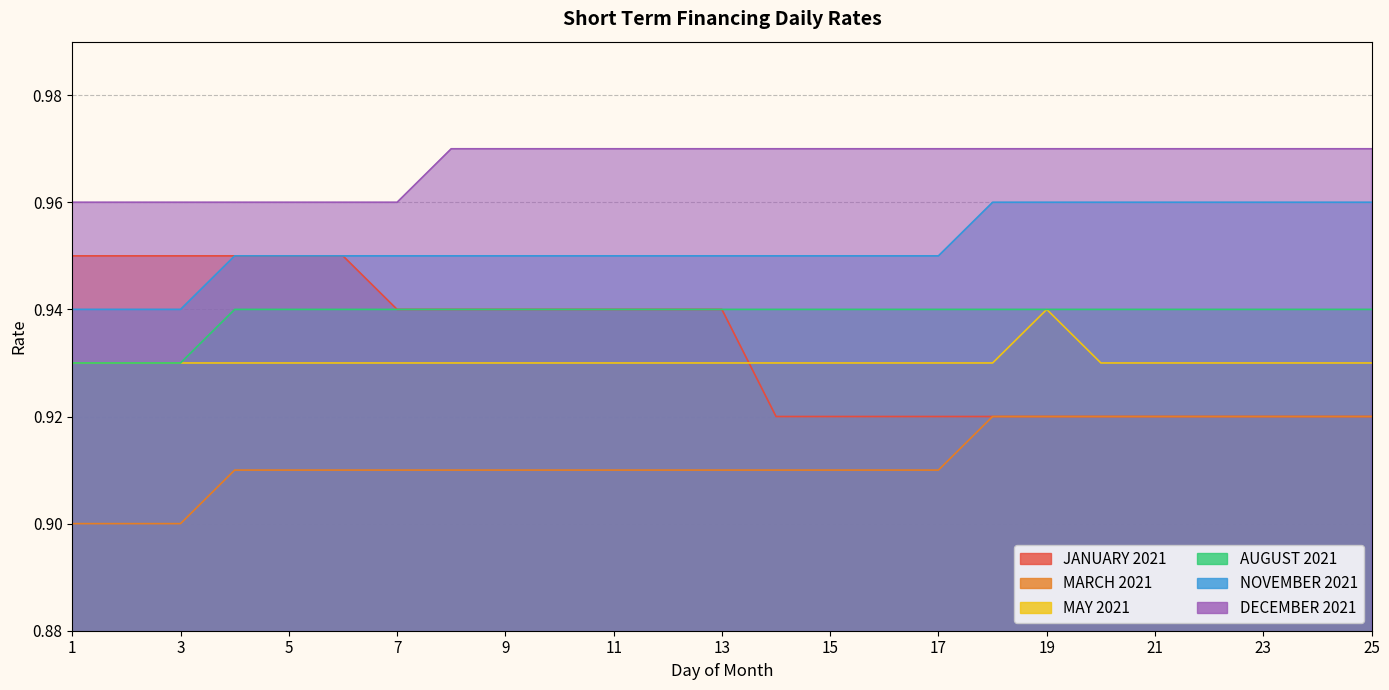

What is the value of the MAY 2021 point at the 19th from the left?

0.9